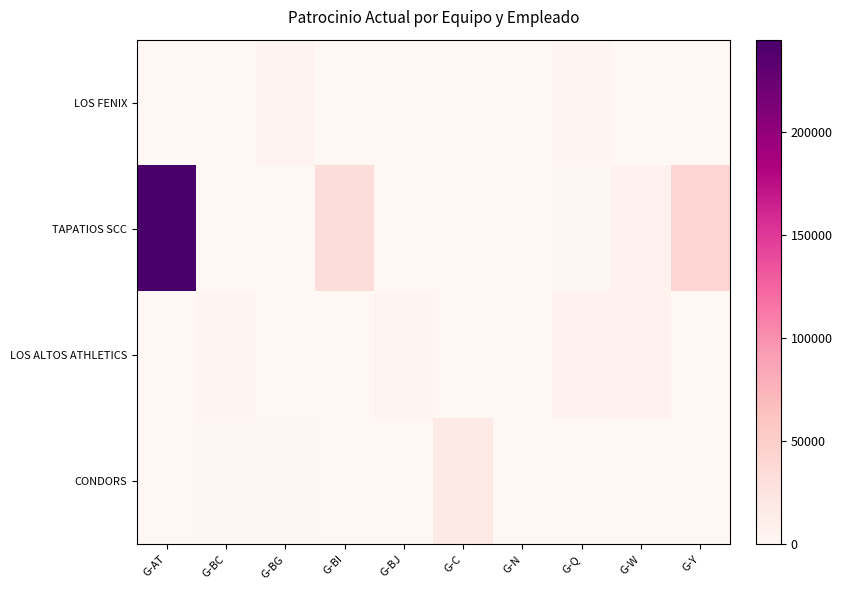

Reading right to left, list all the values displayed in this chart.

LOS FENIX: G-Y=0	G-W=842	G-Q=4020	G-N=247	G-C=438	G-BJ=0	G-BI=929	G-BG=5028	G-BC=0	G-AT=0
TAPATIOS SCC: G-Y=41288	G-W=6522	G-Q=1632	G-N=717	G-C=560	G-BJ=0	G-BI=34242	G-BG=473	G-BC=205	G-AT=244762
LOS ALTOS ATHLETICS: G-Y=0	G-W=7064	G-Q=6090	G-N=0	G-C=0	G-BJ=2630	G-BI=0	G-BG=0	G-BC=4030	G-AT=0
CONDORS: G-Y=0	G-W=0	G-Q=0	G-N=0	G-C=17400	G-BJ=0	G-BI=0	G-BG=1300	G-BC=1298	G-AT=0